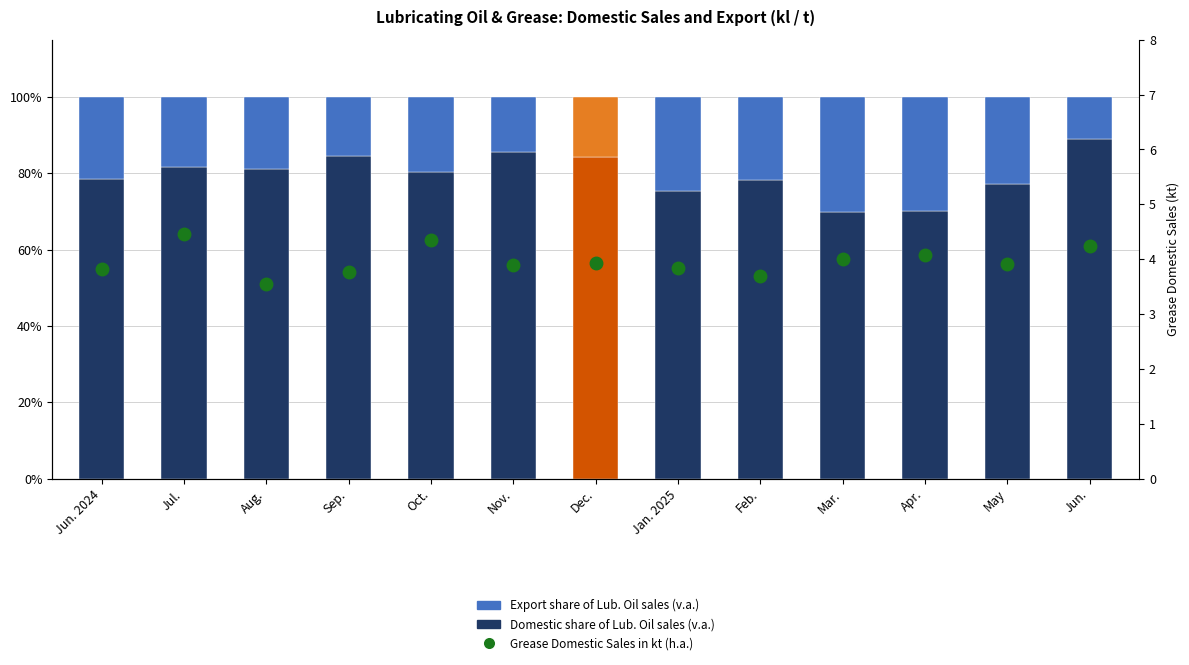

Reading right to left, transcribe all the data shown in this chart.

Jun.=4.2	May=3.9	Apr.=4.1	Mar.=4.0	Feb.=3.7	Jan. 2025=3.8	Dec.=3.9	Nov.=3.9	Oct.=4.3	Sep.=3.8	Aug.=3.5	Jul.=4.5	Jun. 2024=3.8